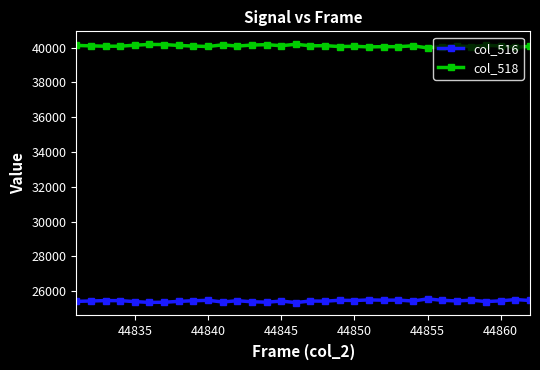

Rank the series by their average value, from lowest to highest.

col_516, col_518